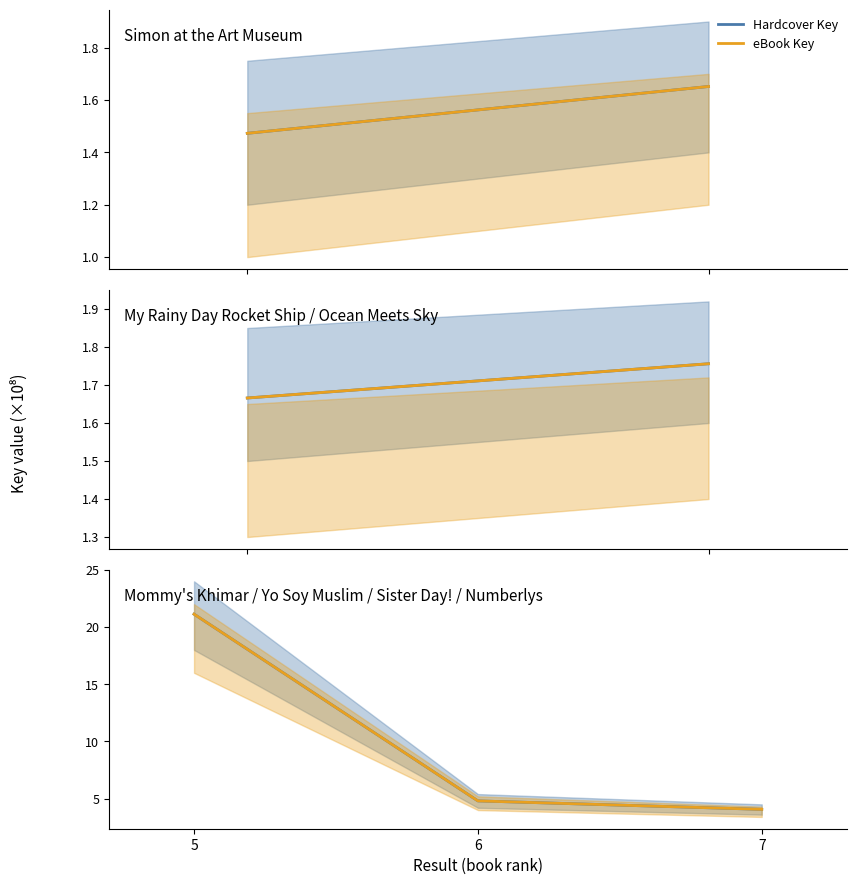

Which series has the widest spread of values?

Hardcover Key